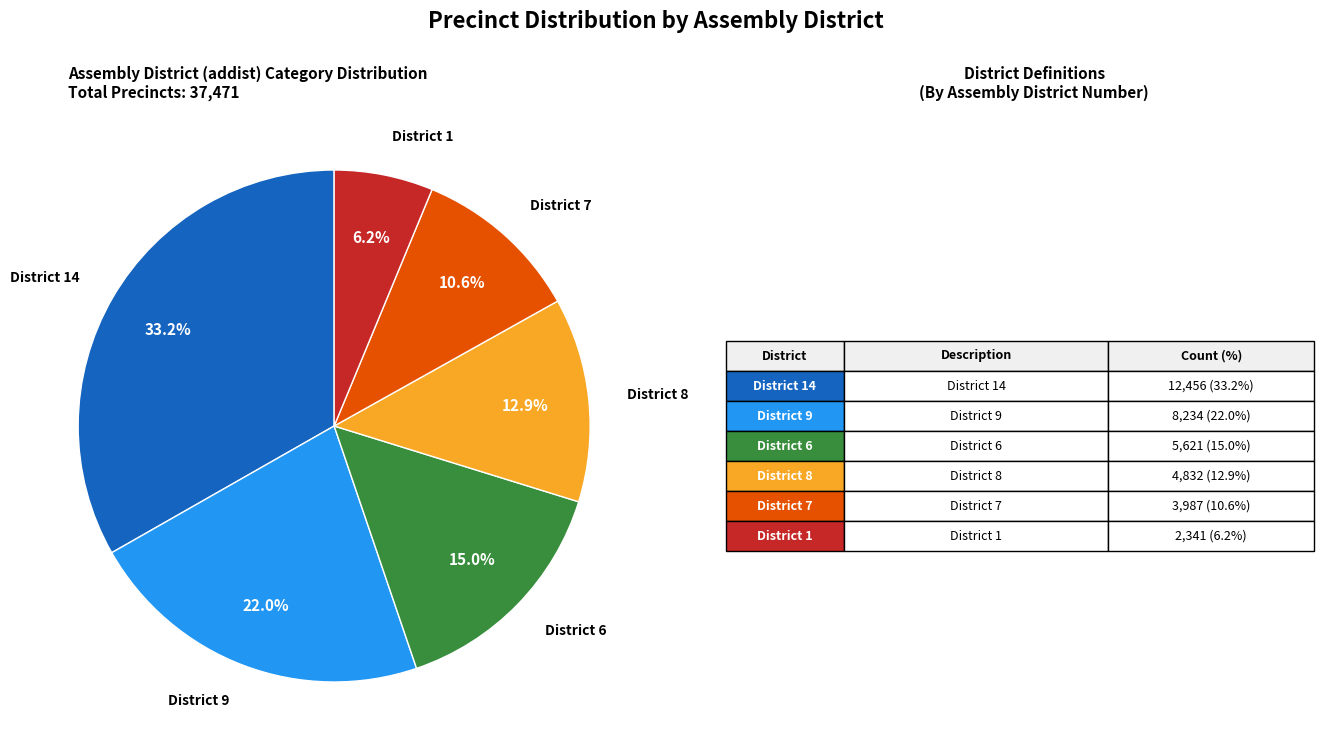

Does any single category account for the majority?

No